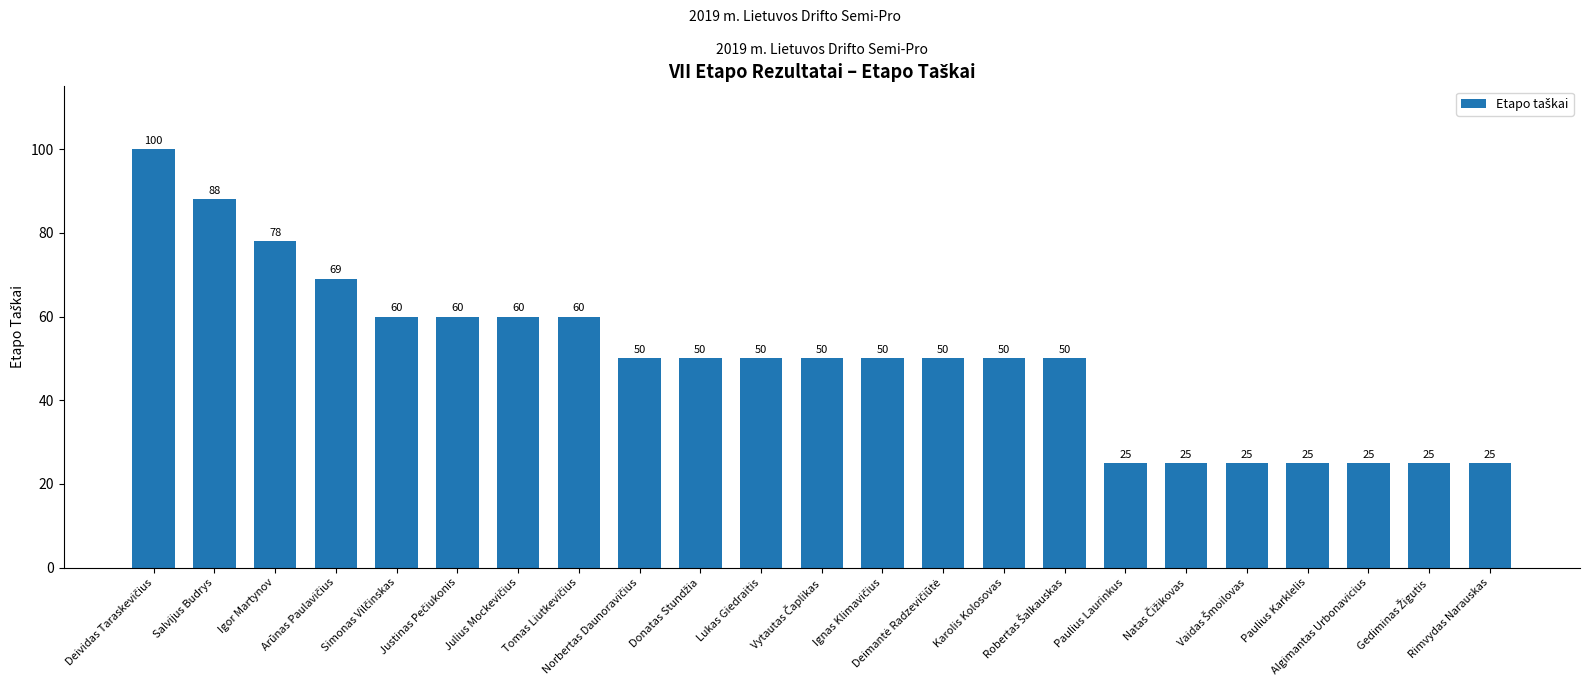

What is the value of the 14th bar from the left?

50